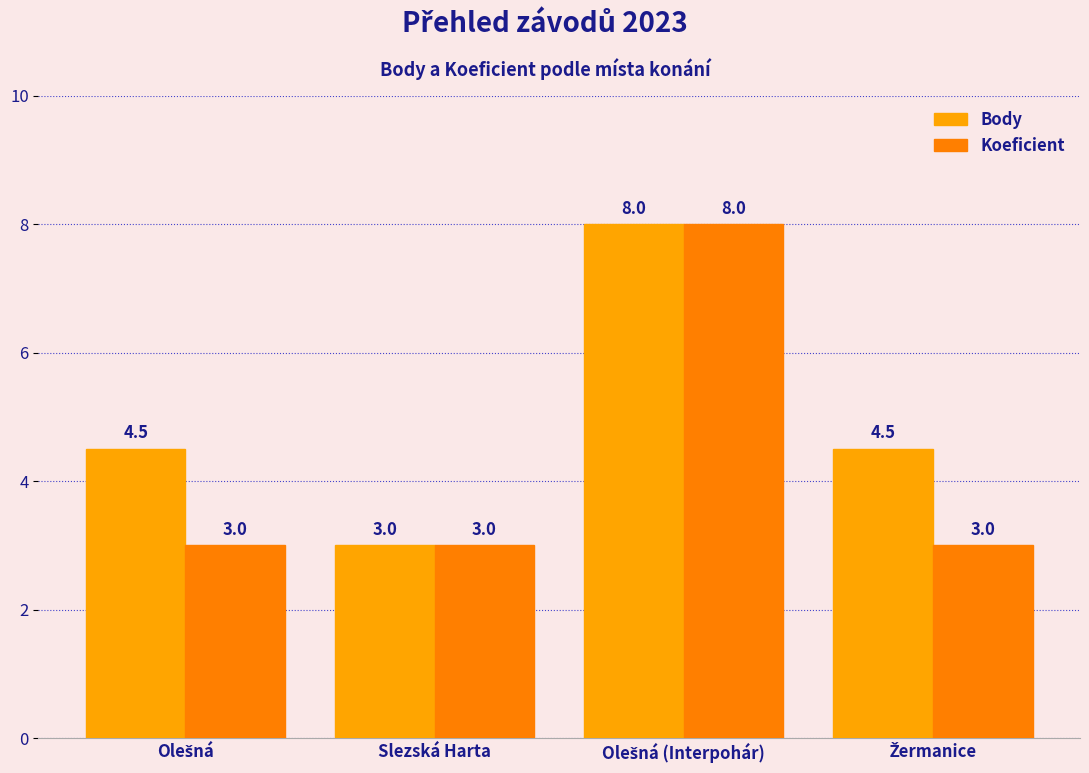

Reading right to left, what are all the values shown in this chart?

Body: 4.5	8.0	3.0	4.5
Koeficient: 3.0	8.0	3.0	3.0